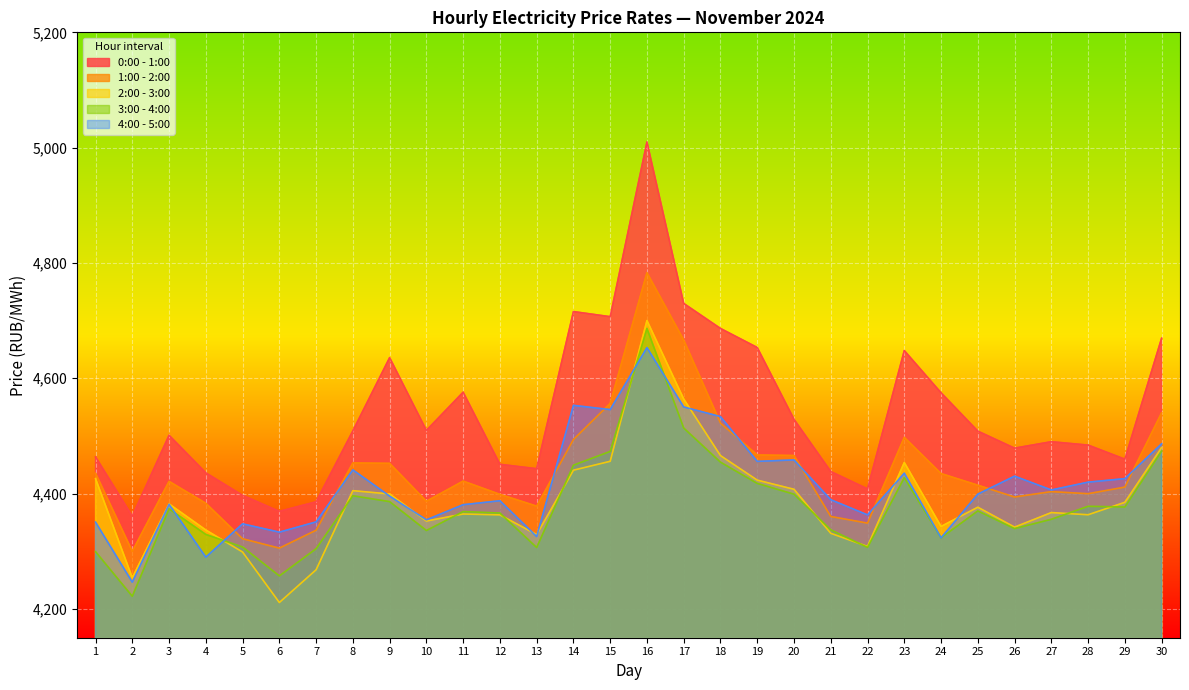

Reading left to right, transcribe all the data shown in this chart.

0:00 - 1:00: 1=4463.6	2=4360.7	3=4501.1	4=4436.0	5=4396.9	6=4369.2	7=4385.8	8=4508.8	9=4635.8	10=4509.5	11=4575.8	12=4450.8	13=4443.1	14=4715.7	15=4706.8	16=5009.9	17=4729.8	18=4686.4	19=4653.4	20=4528.8	21=4438.2	22=4408.1	23=4648.1	24=4574.8	25=4508.3	26=4478.8	27=4490.0	28=4484.1	29=4459.7	30=4669.6
1:00 - 2:00: 1=4435.2	2=4299.9	3=4421.2	4=4383.2	5=4321.6	6=4305.4	7=4336.4	8=4453.2	9=4452.4	10=4386.7	11=4421.6	12=4398.7	13=4378.2	14=4493.8	15=4556.4	16=4783.1	17=4666.3	18=4522.3	19=4467.1	20=4466.0	21=4360.3	22=4348.8	23=4497.5	24=4434.8	25=4414.6	26=4394.1	27=4403.4	28=4399.8	29=4411.2	30=4540.2
2:00 - 3:00: 1=4426.0	2=4254.1	3=4382.1	4=4336.9	5=4298.6	6=4211.1	7=4267.9	8=4405.1	9=4399.3	10=4352.4	11=4364.6	12=4363.1	13=4328.9	14=4440.6	15=4456.0	16=4700.1	17=4564.0	18=4465.9	19=4423.4	20=4407.4	21=4331.1	22=4308.3	23=4453.9	24=4343.0	25=4376.4	26=4341.8	27=4367.1	28=4363.3	29=4384.8	30=4479.8
3:00 - 4:00: 1=4299.3	2=4221.9	3=4373.5	4=4329.1	5=4307.4	6=4257.2	7=4304.4	8=4396.2	9=4386.1	10=4336.0	11=4368.8	12=4366.3	13=4306.5	14=4449.3	15=4473.1	16=4686.4	17=4513.7	18=4454.5	19=4417.6	20=4399.0	21=4337.1	22=4306.7	23=4427.6	24=4323.3	25=4369.9	26=4339.3	27=4355.4	28=4377.9	29=4376.7	30=4473.8
4:00 - 5:00: 1=4350.5	2=4246.4	3=4381.4	4=4289.8	5=4347.5	6=4333.1	7=4350.9	8=4441.1	9=4395.6	10=4354.5	11=4380.7	12=4387.6	13=4325.5	14=4553.0	15=4545.7	16=4653.2	17=4550.2	18=4533.5	19=4455.9	20=4458.4	21=4389.4	22=4363.1	23=4435.4	24=4323.2	25=4399.1	26=4430.2	27=4406.3	28=4419.8	29=4425.9	30=4486.4